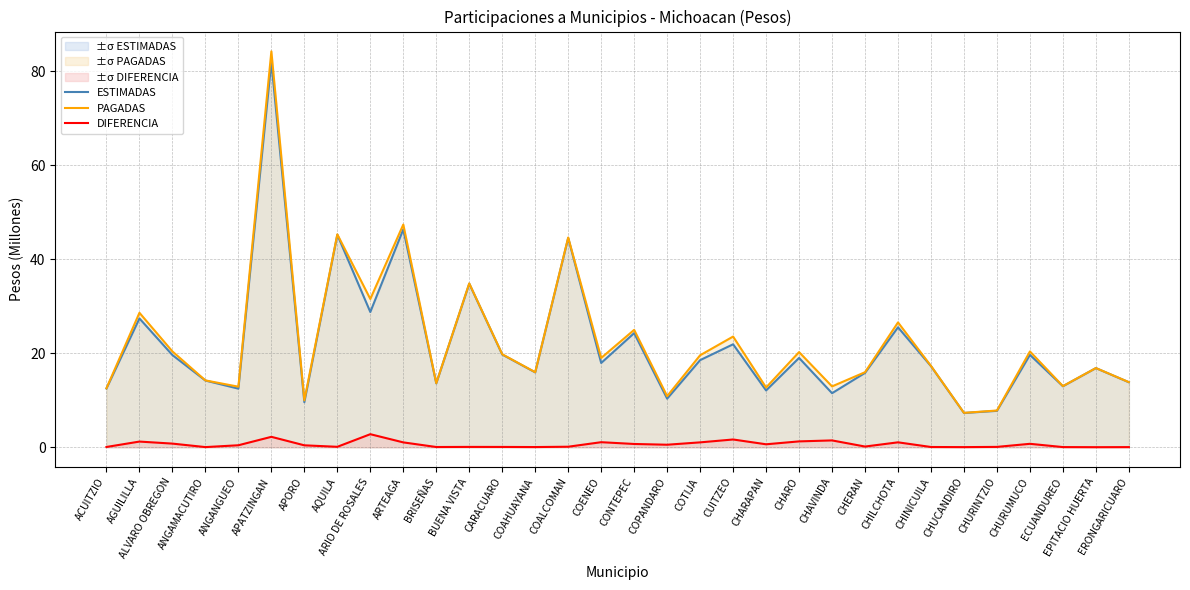

True or false: DIFERENCIA and ESTIMADAS intersect in this chart.

False